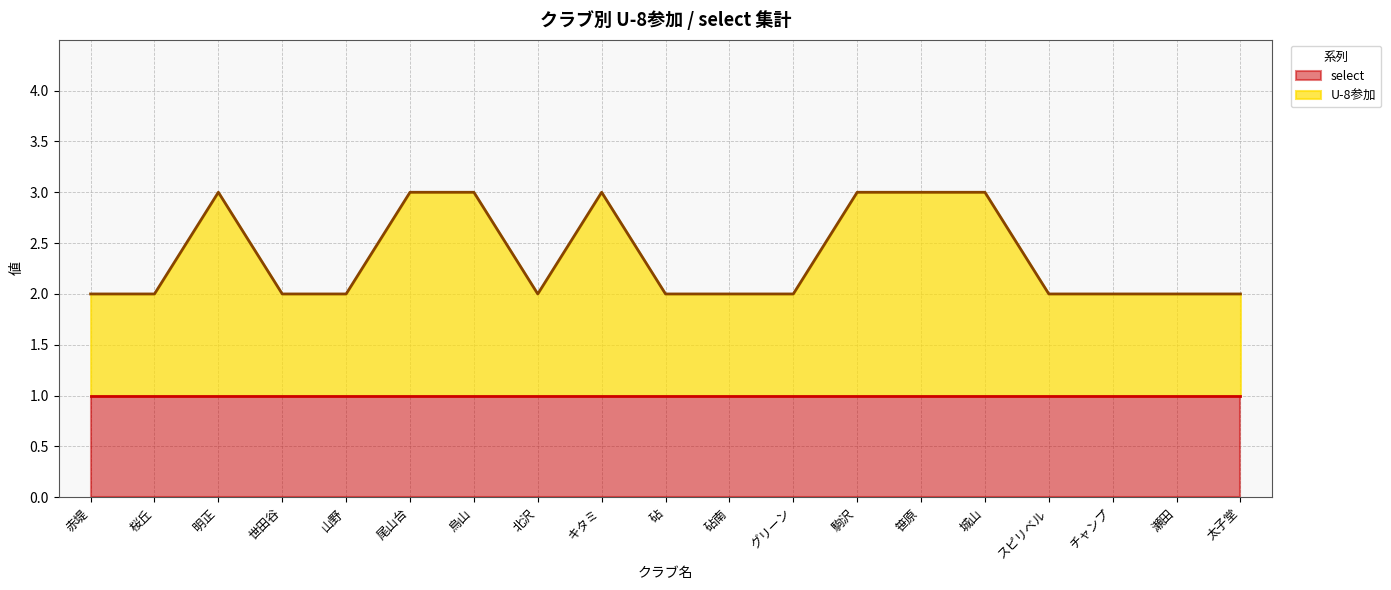

What is the sum of the values at 北沢 and 烏山?

5